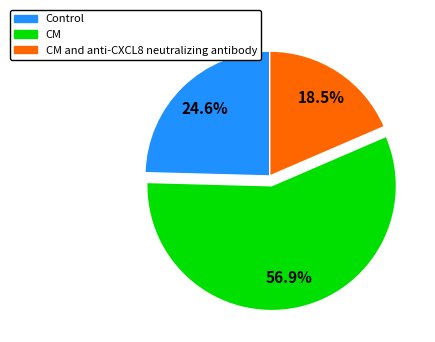

To the nearest percent, what is the difference between the CM and anti-CXCL8 neutralizing antibody and Control slice percentages?

6%